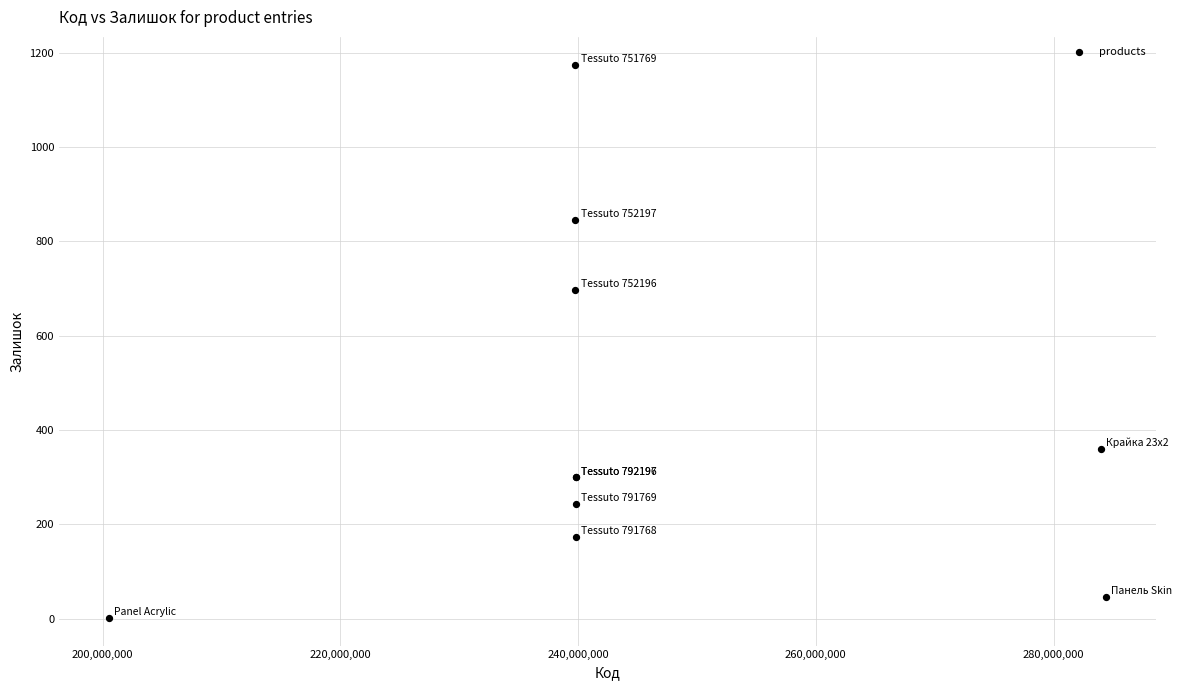

What Y value in the scatter plot is closest to 588?

698